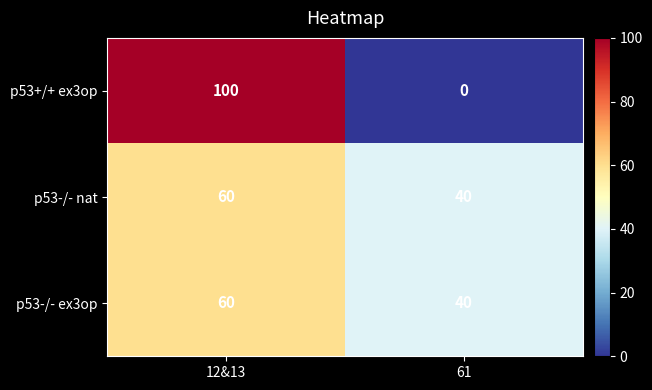

Is the value of p53-/- ex3op at 61 greater than the value of p53+/+ ex3op at 61?

Yes